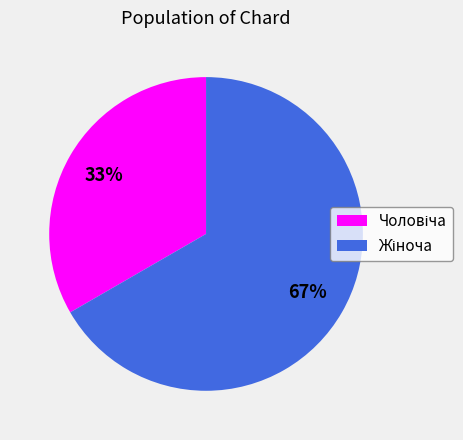

To the nearest percent, what is the average slice percentage?

50%